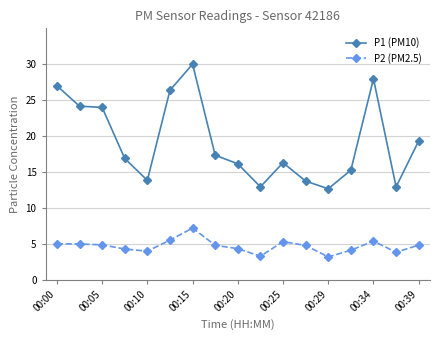

Rank the series by their average value, from highest to lowest.

P1 (PM10), P2 (PM2.5)